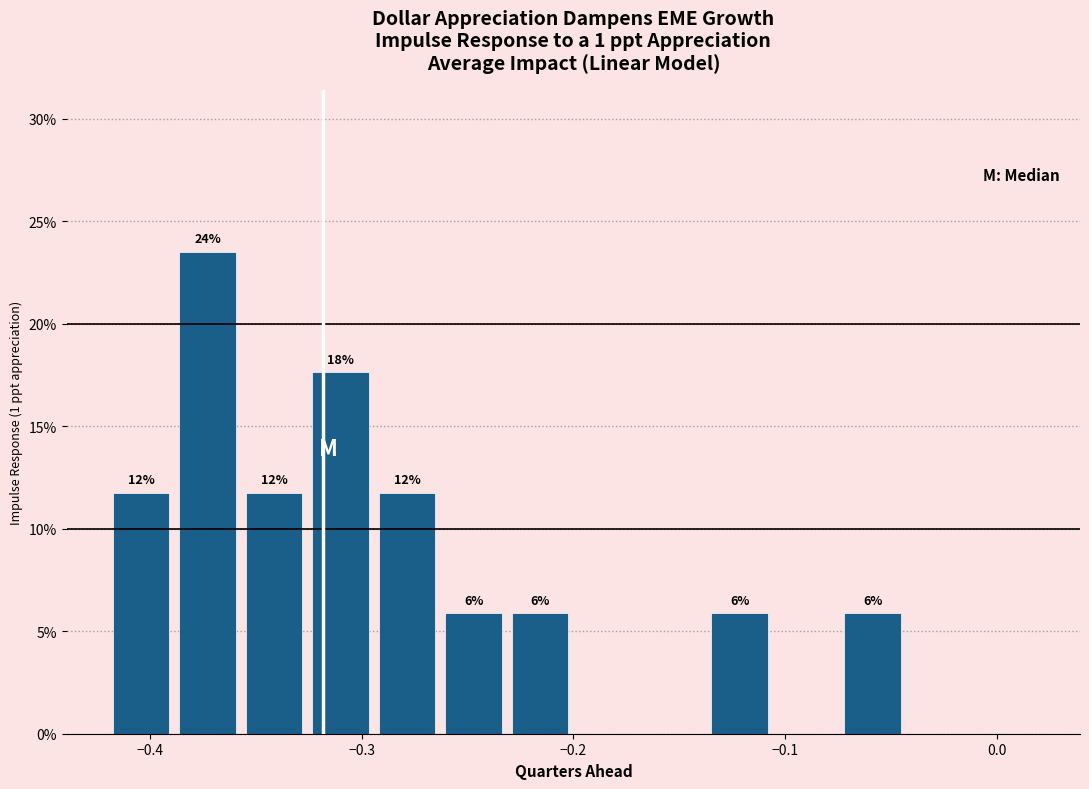

Around what value on the x-axis is the tallest bar? Give the approximate position of its centre, as read against the axis.

-0.37